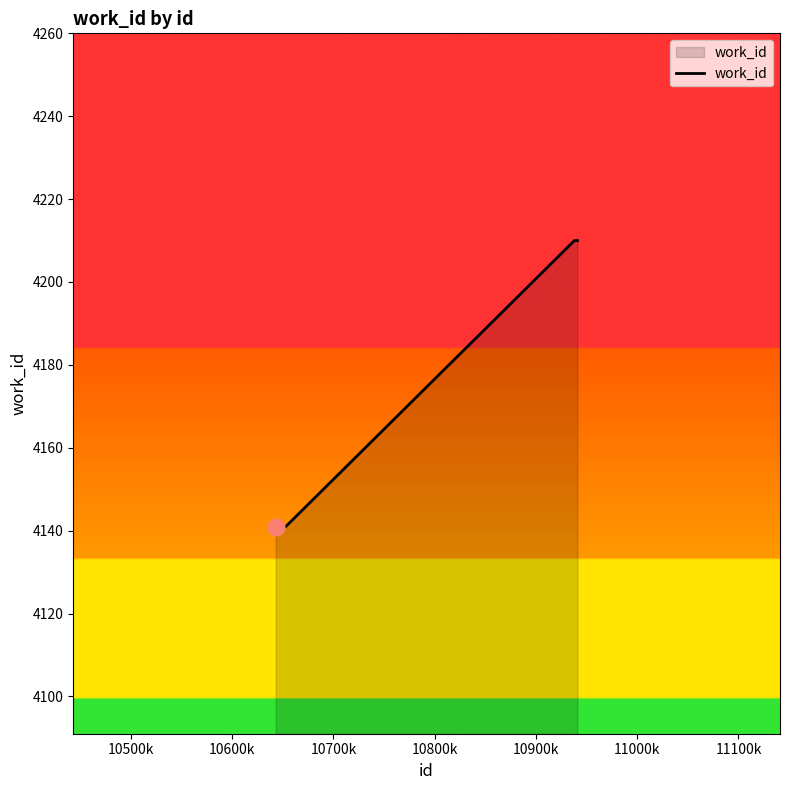

What is the difference between the maximum and minimum values?

69